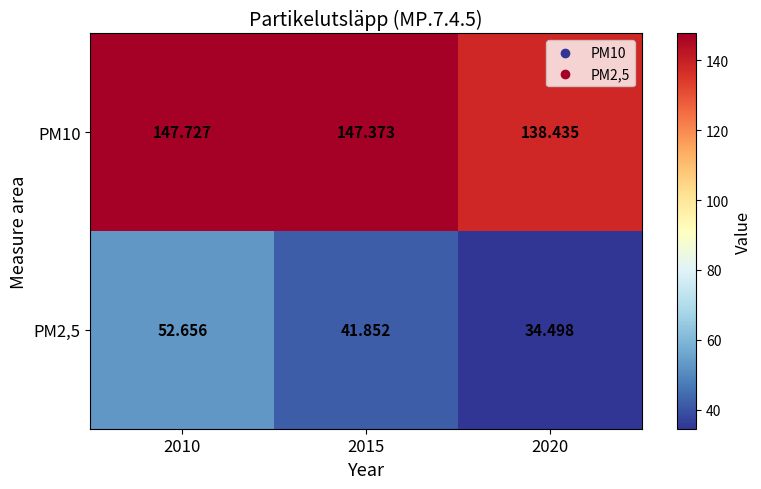

Reading left to right, list all the values displayed in this chart.

PM10: 2010=147.7	2015=147.4	2020=138.4
PM2,5: 2010=52.7	2015=41.9	2020=34.5